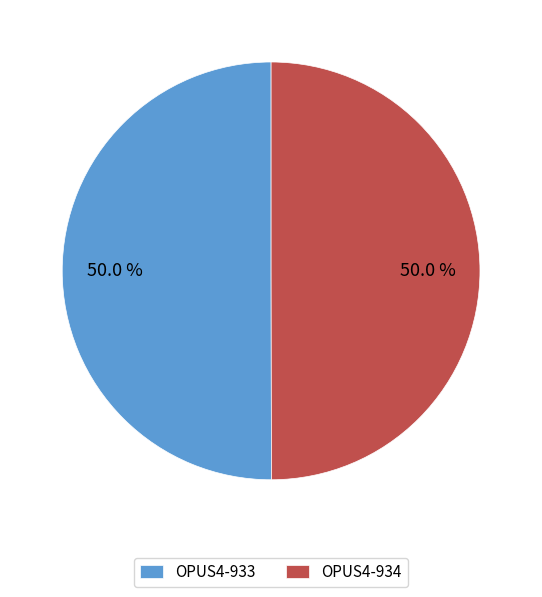

Is it true that OPUS4-934 is 58% of the pie?

False